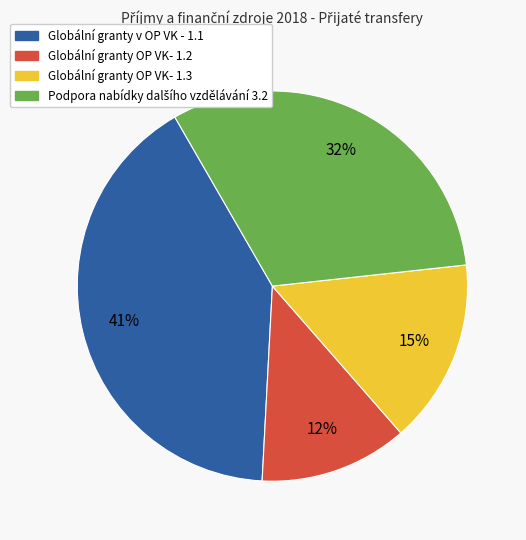

How many slices are in this pie chart?

4